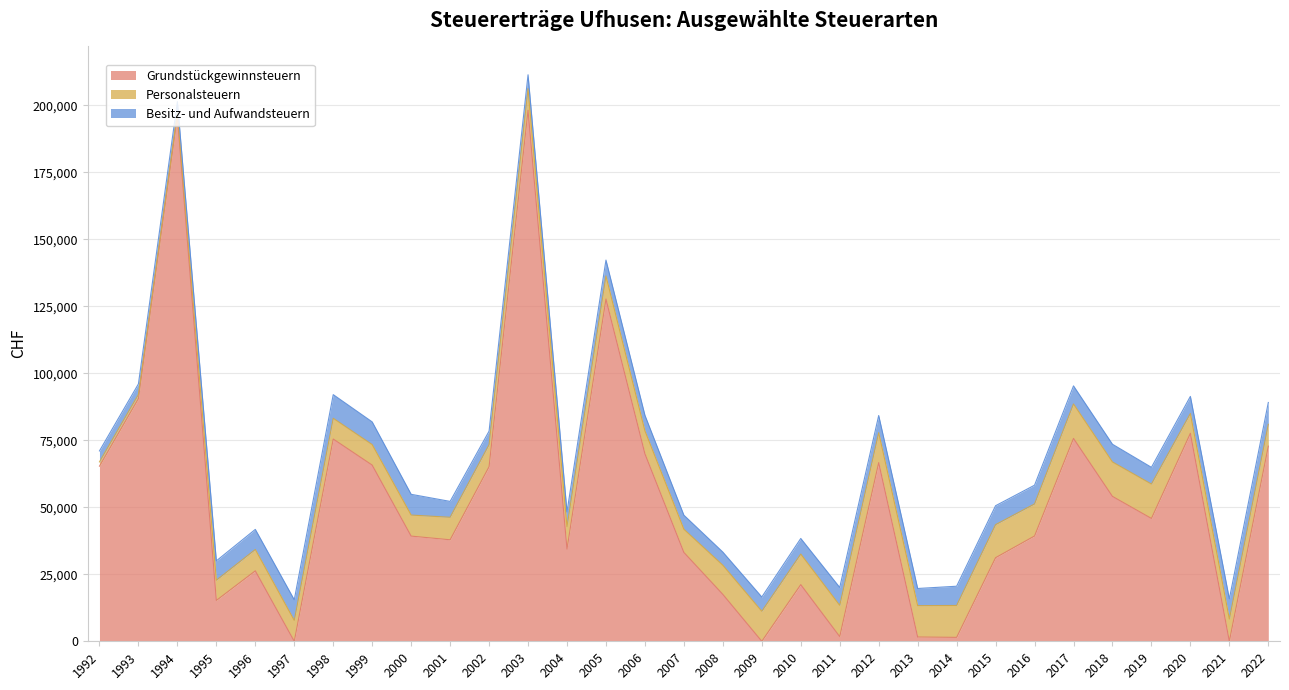

How many lines are shown in the chart?

3